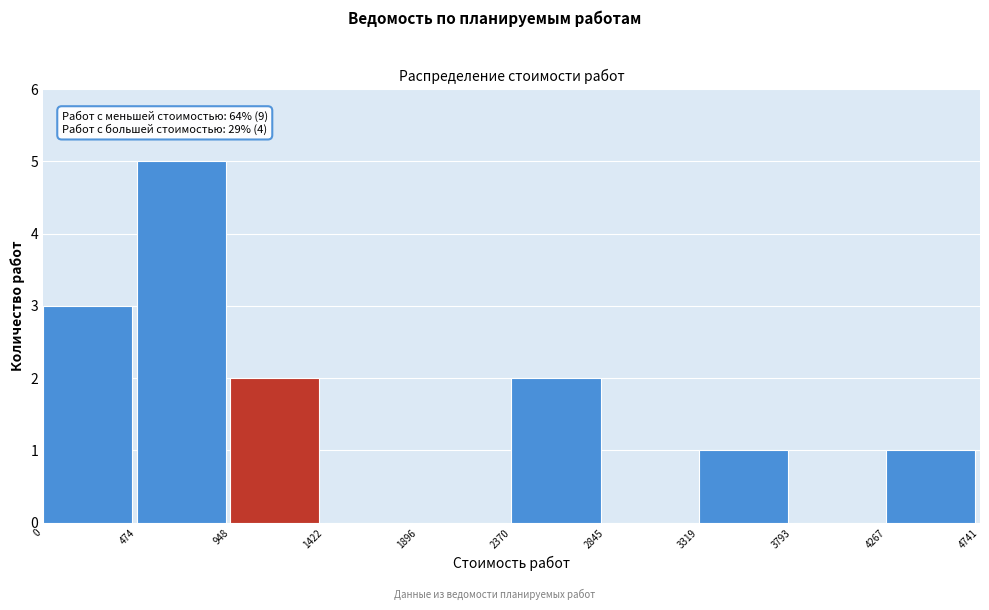

Which range on the x-axis has the tallest bar?

474 to 948